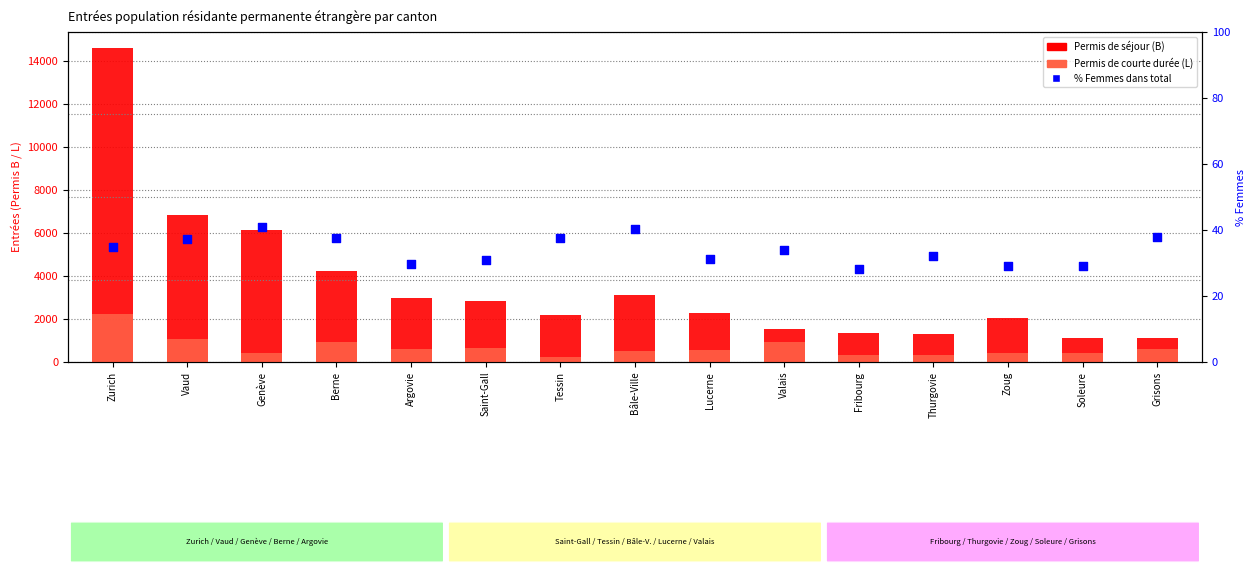

At which category is the sum across all series the highest?

Zurich